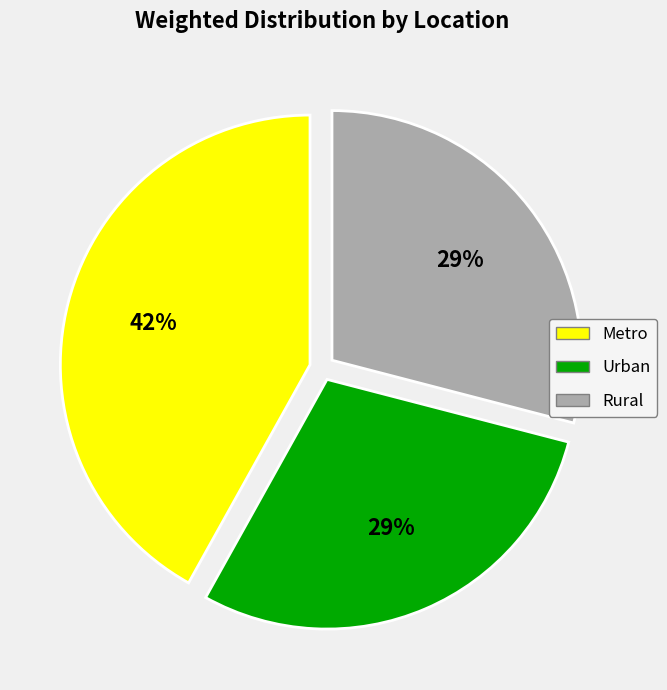

The Metro slice represents 33% of the pie. True or false?

False